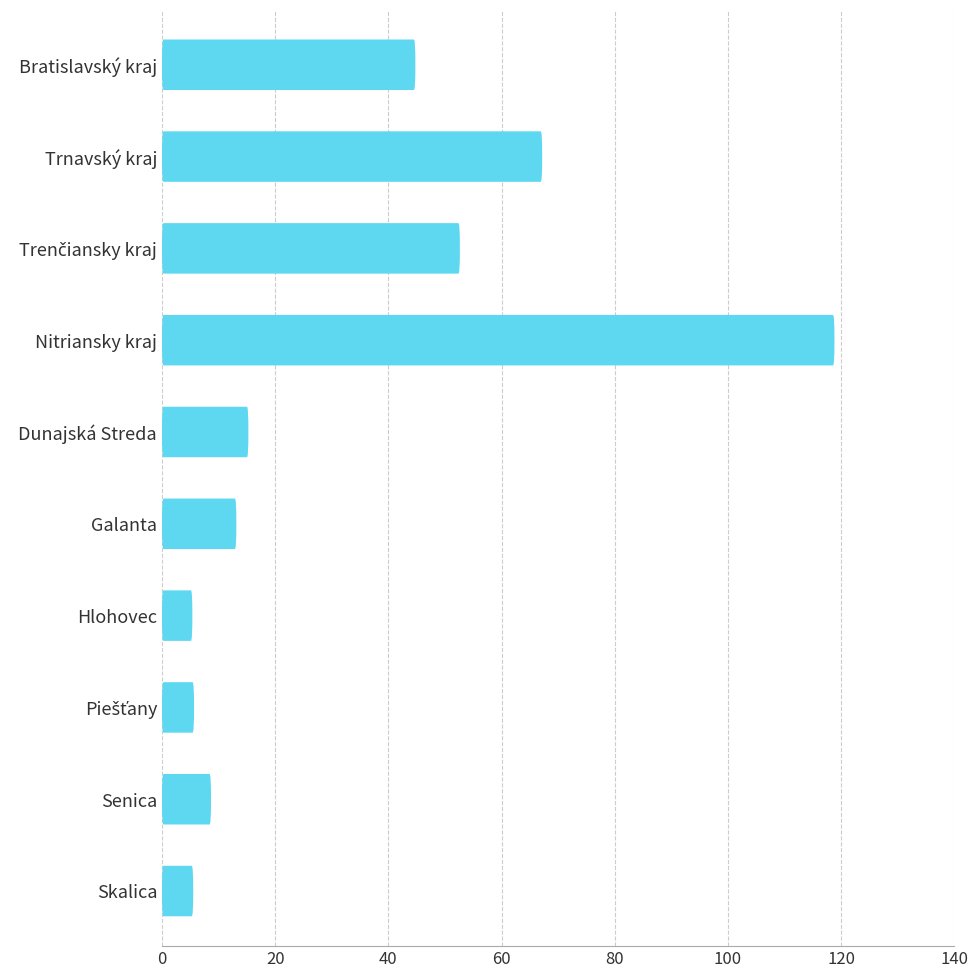

What position from the left is Hlohovec?

7